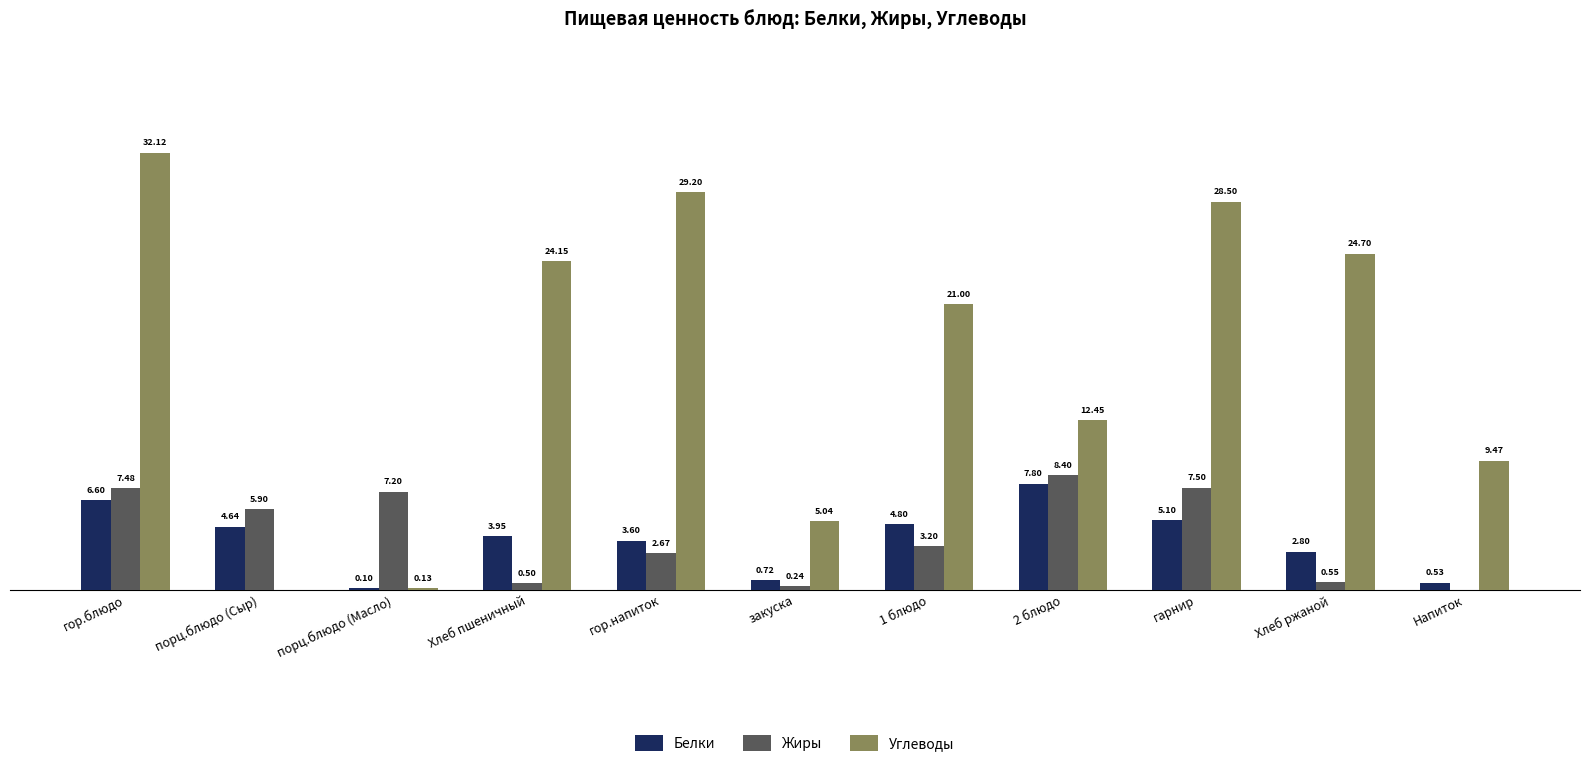

At which label is Белки closest to 3?

Хлеб ржаной